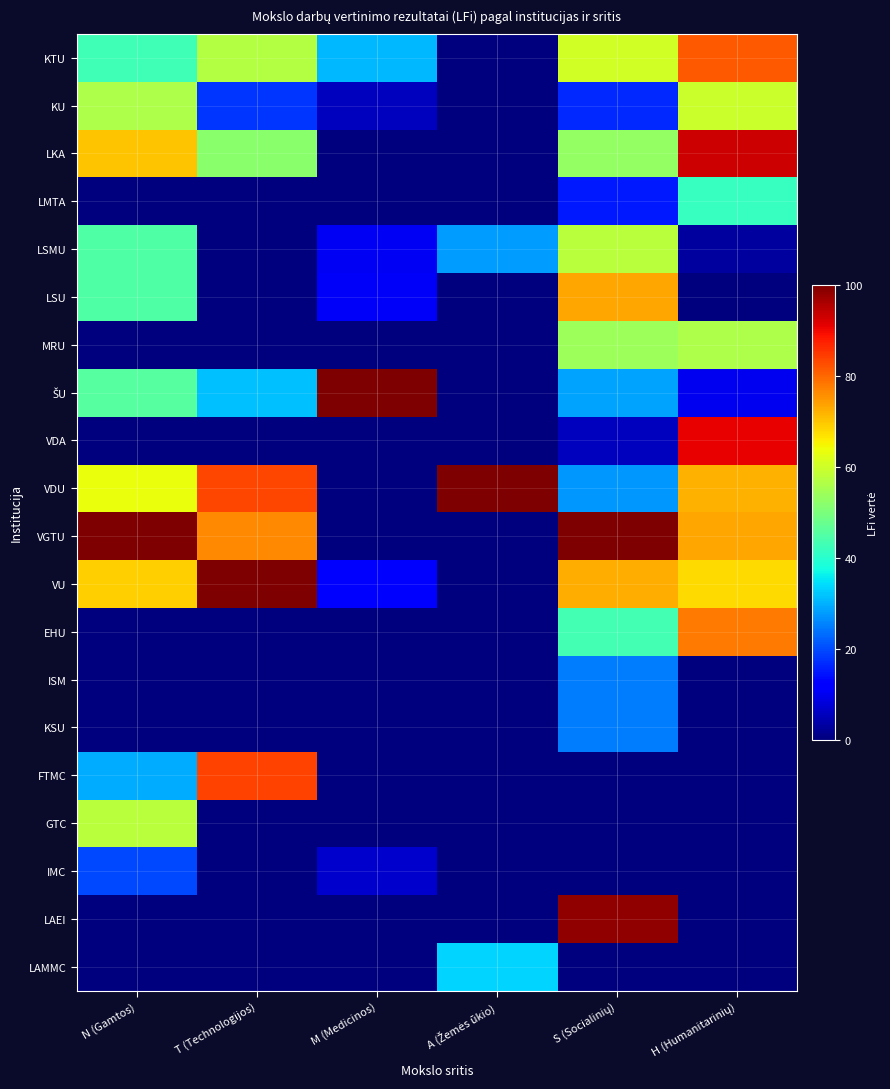

At which category is the sum across all series the highest?

S (Socialinių)